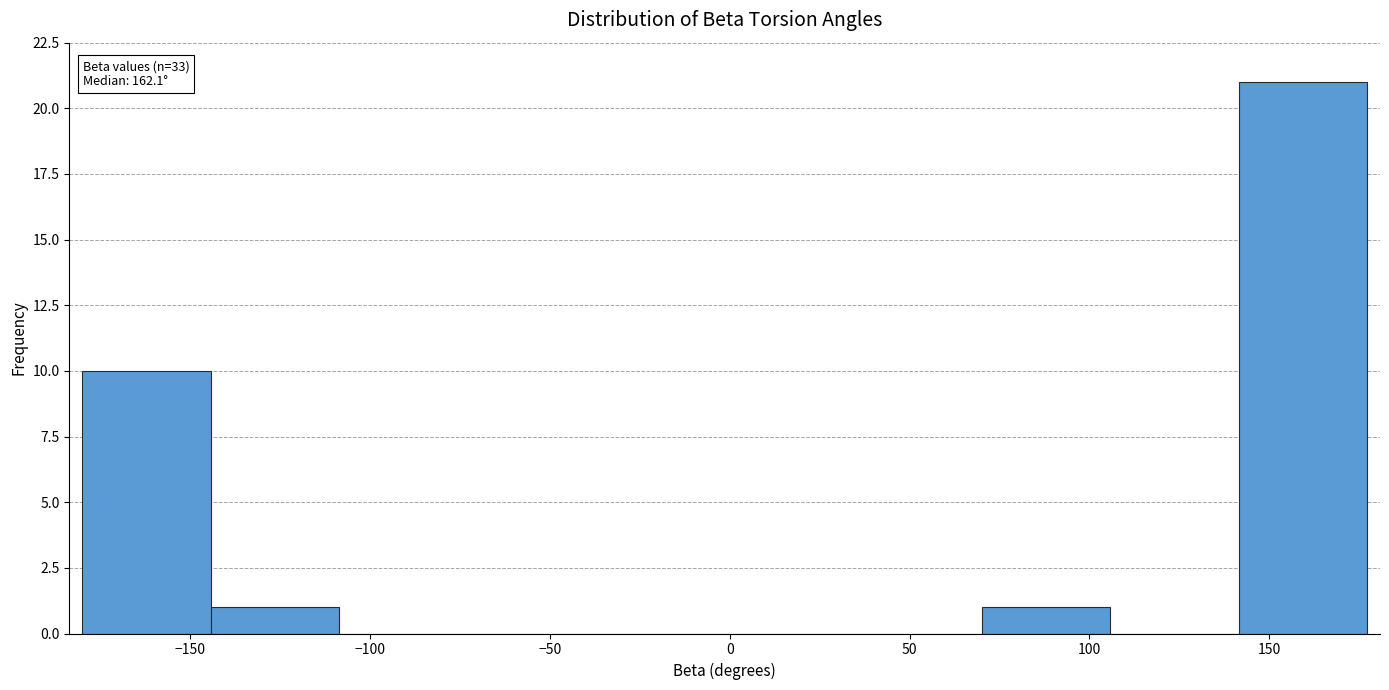

Over which range of the x-axis is the bar tallest?

140 to 175